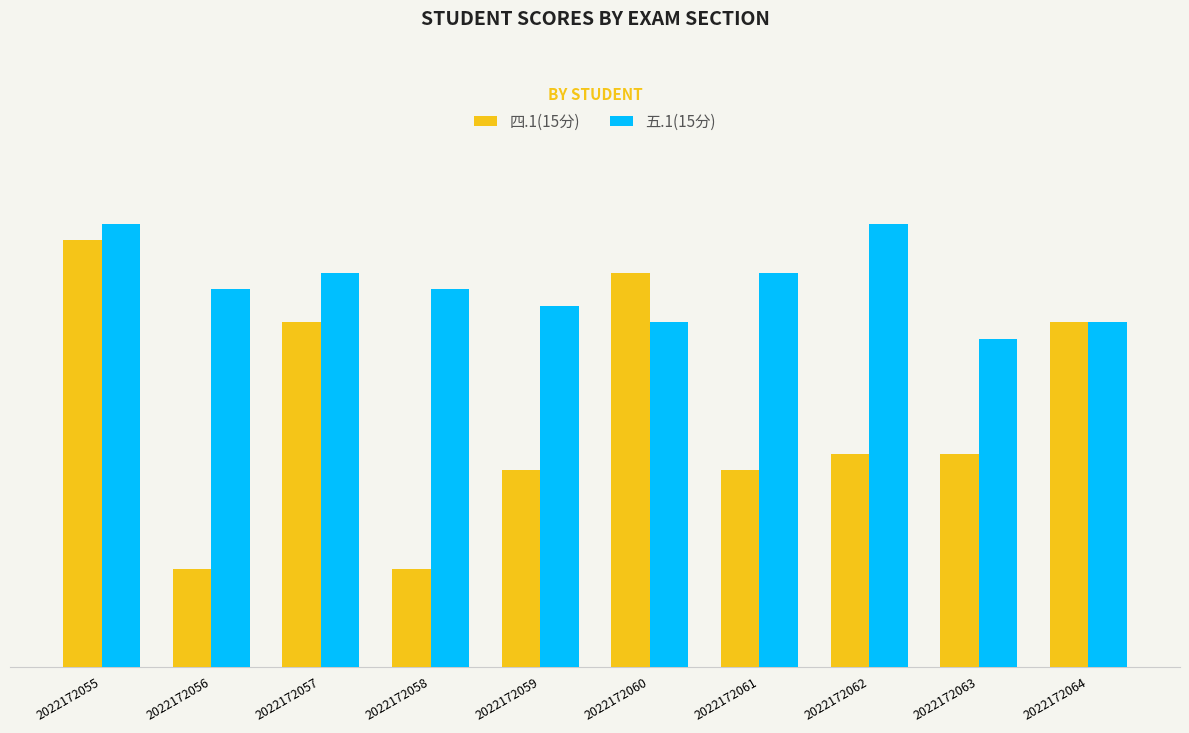

What is the difference between the 五.1(15分) values at 2022172062 and 2022172063?

3.5